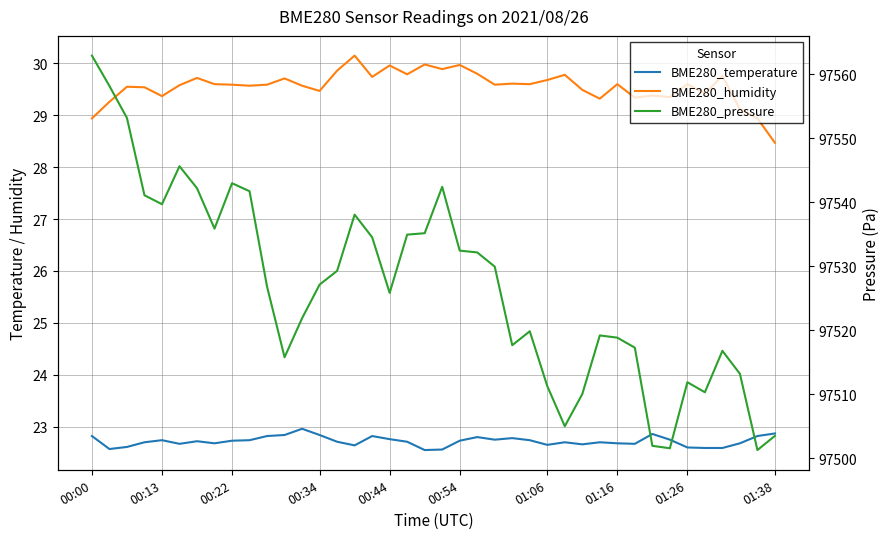

Which series has the widest spread of values?

BME280_pressure